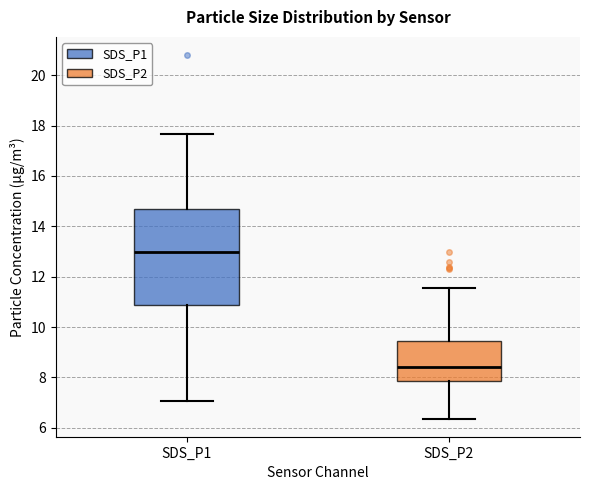

Where is the lower edge of the box for SDS_P1 on the y-axis? The values are not printed on the chart, so give them approximately, as read against the axis.

10.8